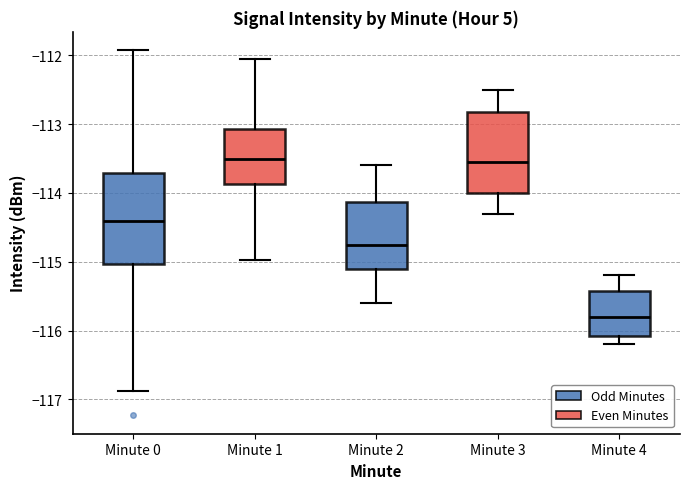

Reading left to right, read every box against the y-axis: the position of its median line, the range the box covers, and the ends of its whiskers. The values are not printed on the chart, so give them approximately, as read against the axis.

Minute 0: median -114.4, box -115.0 to -113.7, whiskers -116.9 to -111.9
Minute 1: median -113.5, box -113.9 to -113.1, whiskers -115.0 to -112.1
Minute 2: median -114.7, box -115.1 to -114.1, whiskers -115.6 to -113.6
Minute 3: median -113.5, box -114.0 to -112.8, whiskers -114.3 to -112.5
Minute 4: median -115.8, box -116.1 to -115.4, whiskers -116.2 to -115.2